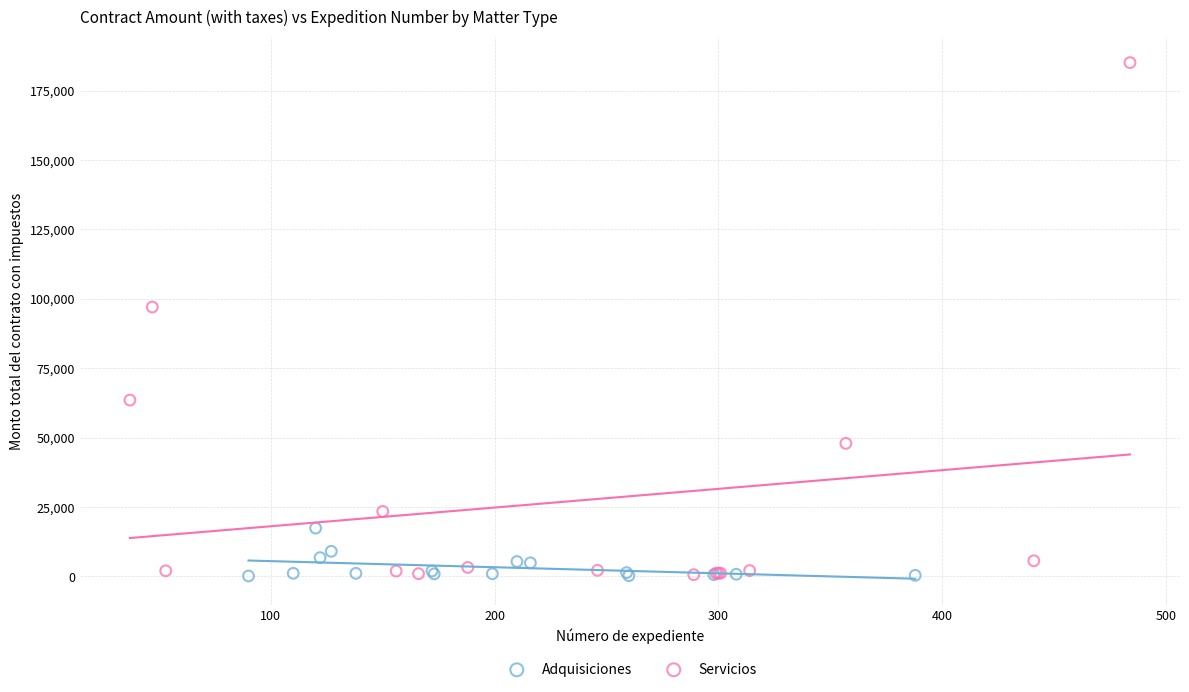

Which series contains the highest Y value?

Servicios